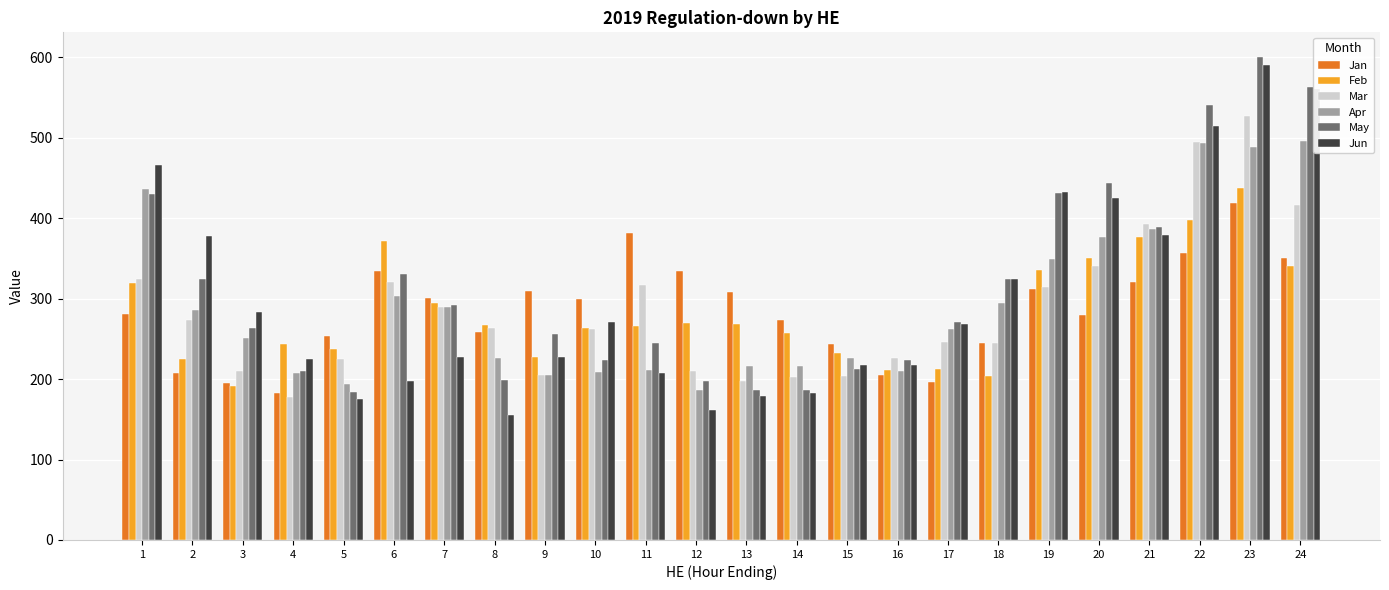

What is the sum of all Jan values?

6847